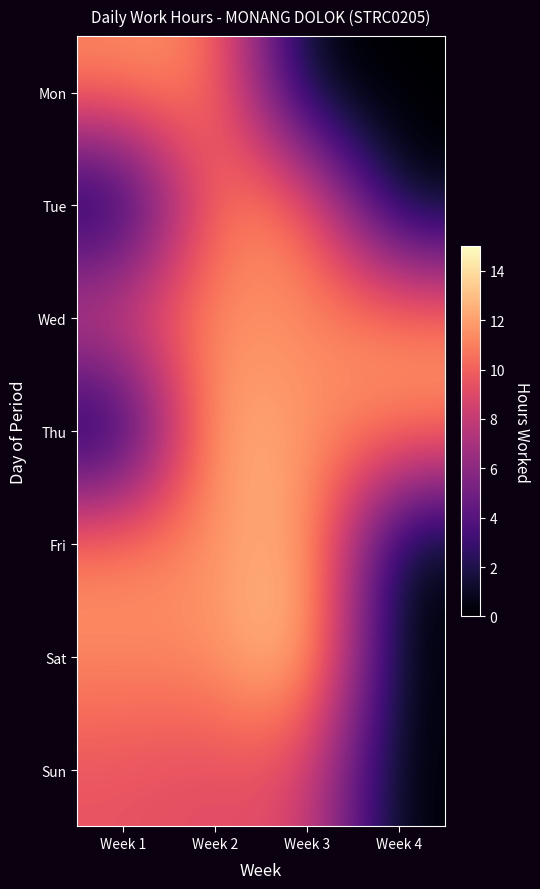

Reading left to right, transcribe all the data shown in this chart.

Mon: Week 1=11.4	Week 2=11.4	Week 3=0.0	Week 4=0.0
Tue: Week 1=0.0	Week 2=11.2	Week 3=11.3	Week 4=0.0
Wed: Week 1=9.5	Week 2=11.6	Week 3=11.3	Week 4=11.5
Thu: Week 1=0.0	Week 2=13.4	Week 3=11.3	Week 4=11.4
Fri: Week 1=11.4	Week 2=11.3	Week 3=13.3	Week 4=0.0
Sat: Week 1=11.3	Week 2=11.4	Week 3=14.2	Week 4=0.0
Sun: Week 1=9.5	Week 2=9.1	Week 3=9.2	Week 4=0.0